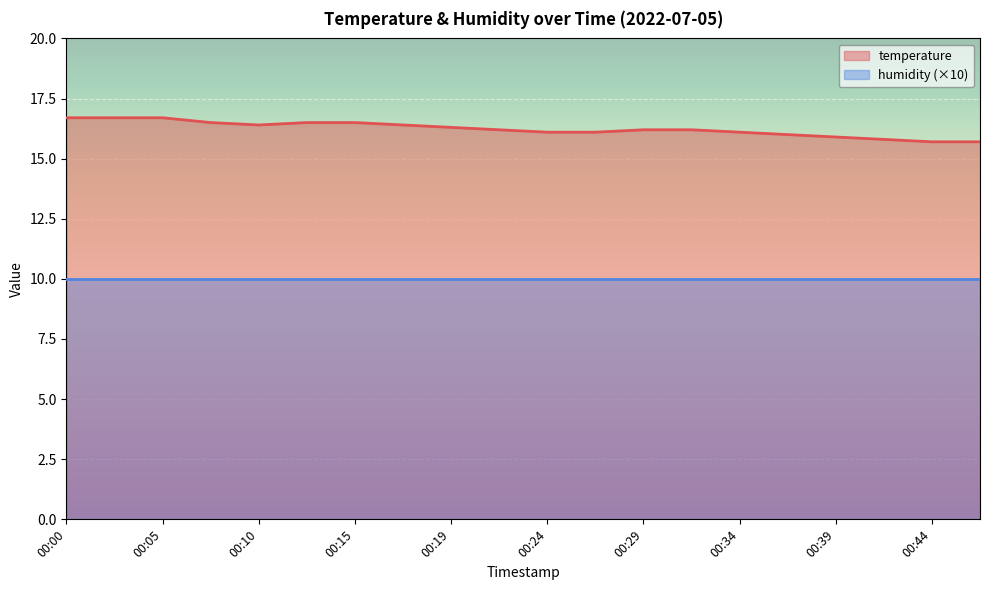

What is the sum of all values?

324.7